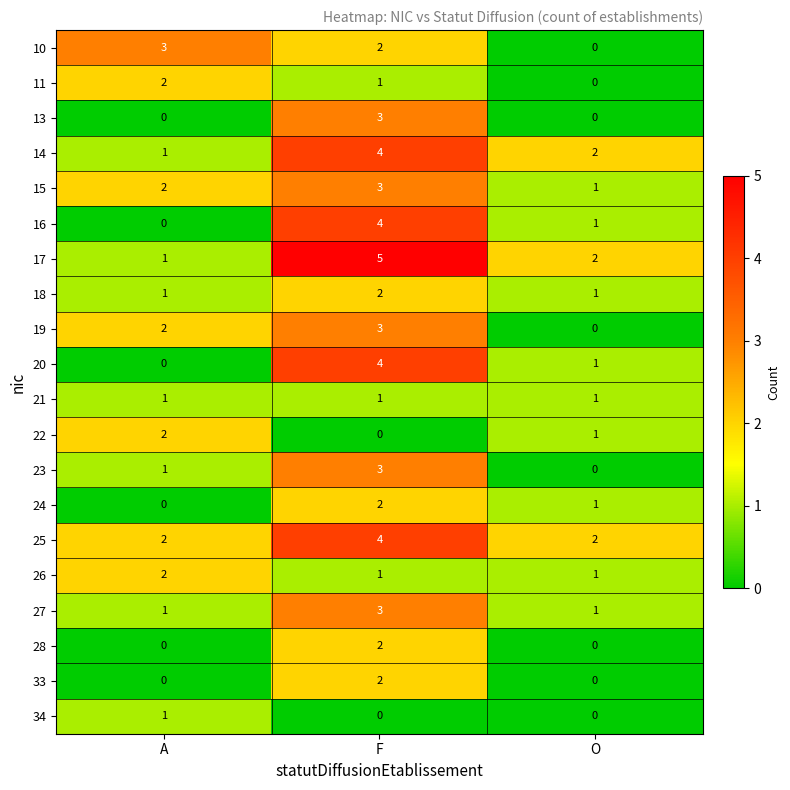

How many 26 values are between 1 and 2?

3